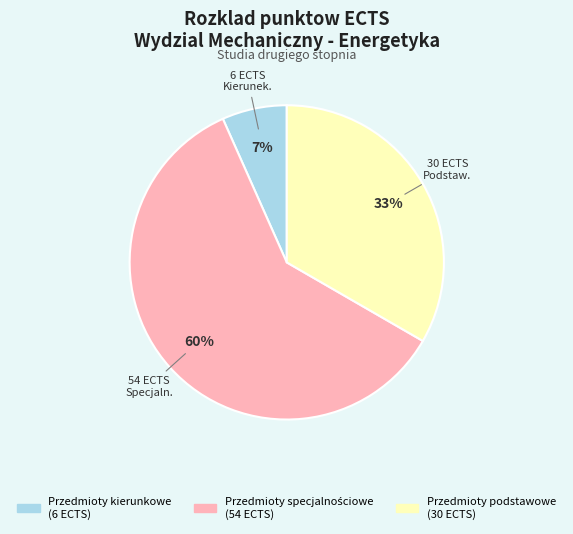

Is there any slice that represents more than half of the pie?

Yes